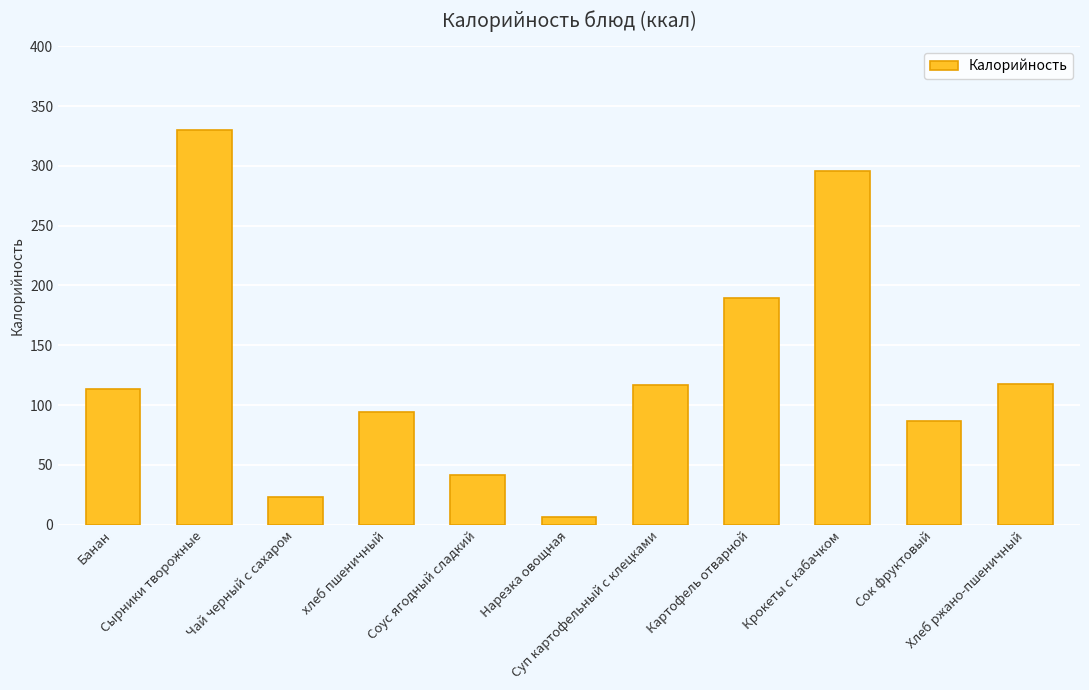

Where is the data nearest to the value 168?

Картофель отварной